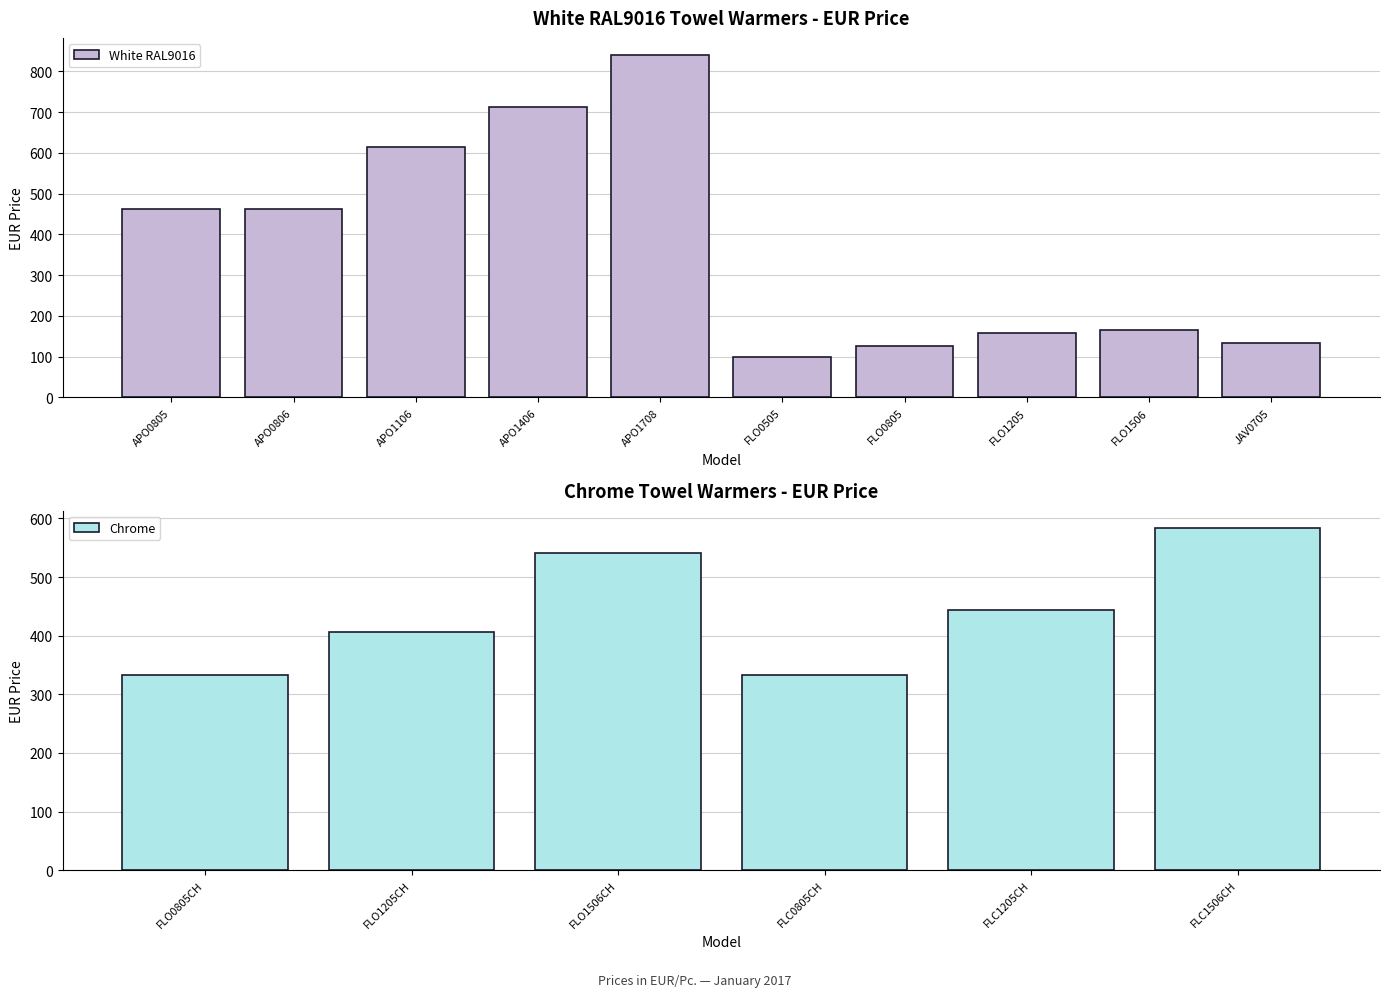

What is the minimum value for Chrome?

332.8